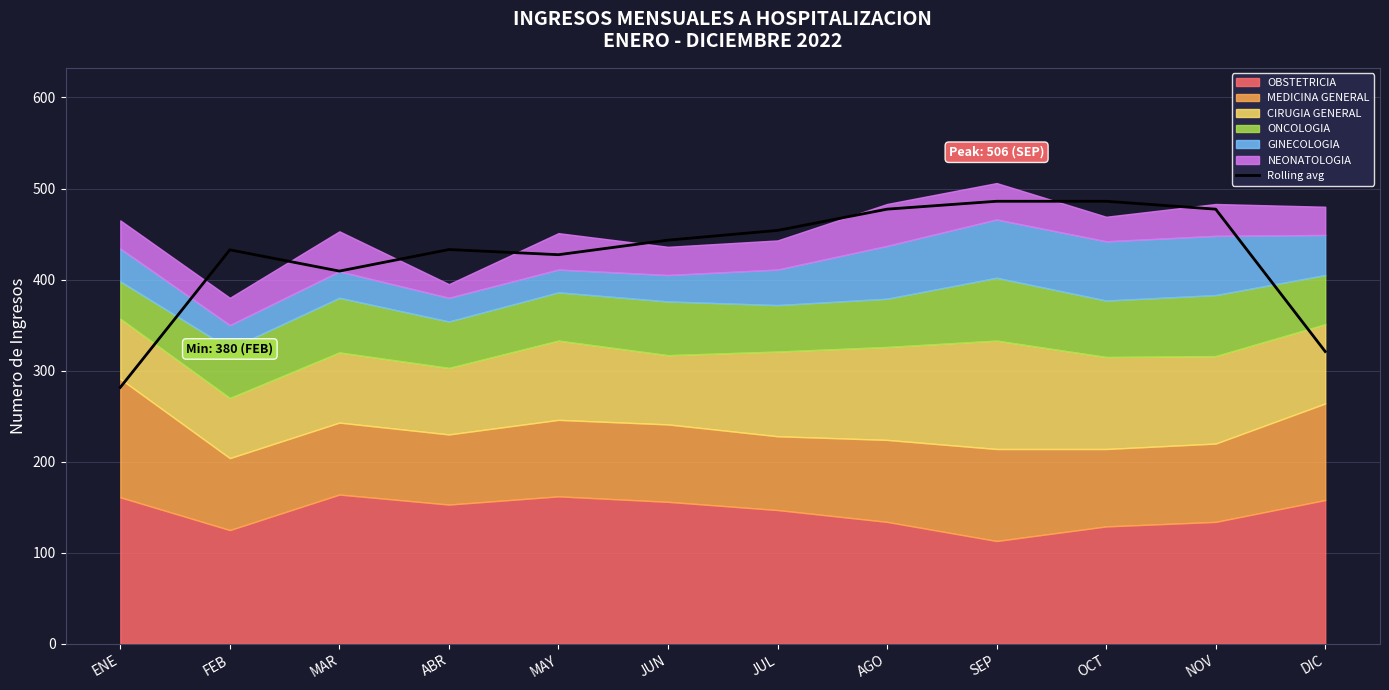

What value does the data have at MAR?

409.3